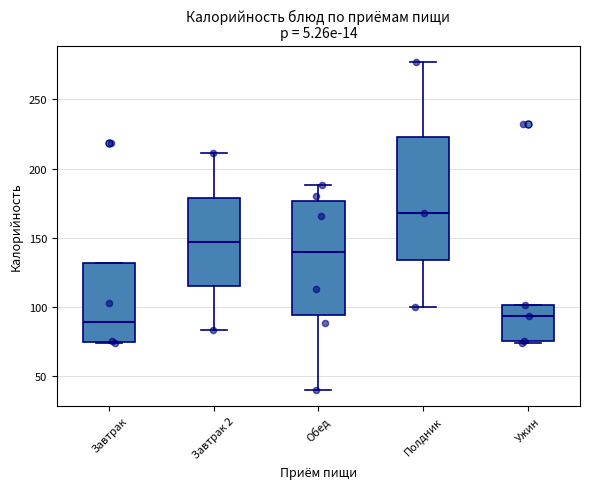

Reading left to right, transcribe this box plot: for each box, give where its median line is, the range the box spans, and where its two whiskers end, as read against the y-axis. The values are not printed on the chart, so give them approximately, as read against the axis.

Завтрак: median 90, box 75 to 130, whiskers 75 to 130
Завтрак 2: median 145, box 115 to 180, whiskers 85 to 210
Обед: median 140, box 95 to 175, whiskers 40 to 190
Полдник: median 170, box 135 to 225, whiskers 100 to 275
Ужин: median 95, box 75 to 100, whiskers 75 to 100